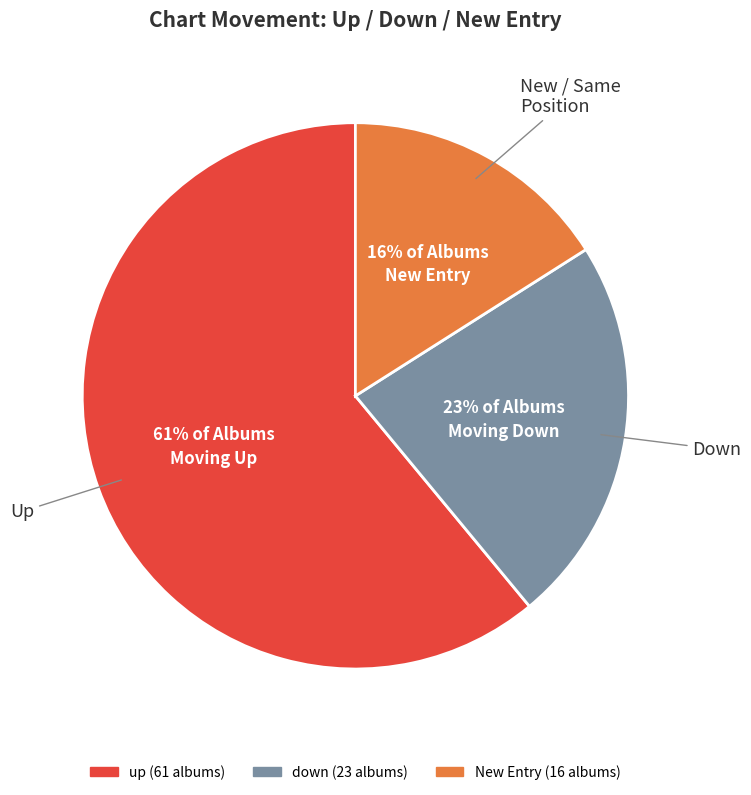

To the nearest percent, what is the difference between the largest and smallest slice percentages?

45%